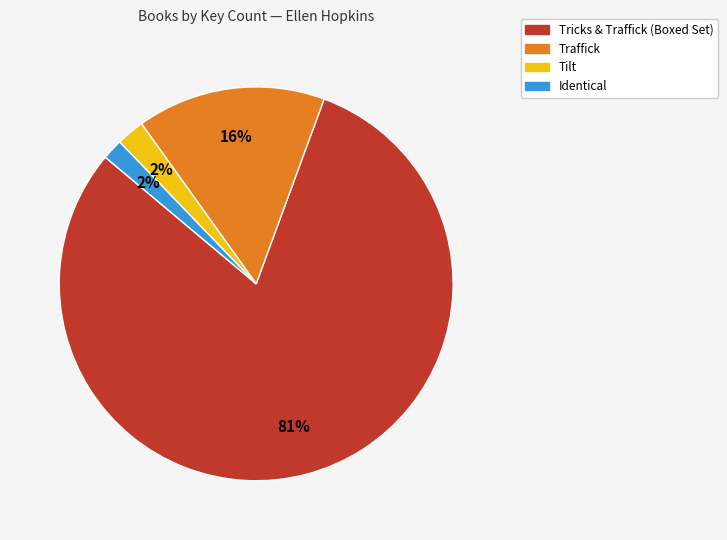

Which has a higher value, Tricks & Traffick (Boxed Set) or Tilt?

Tricks & Traffick (Boxed Set)